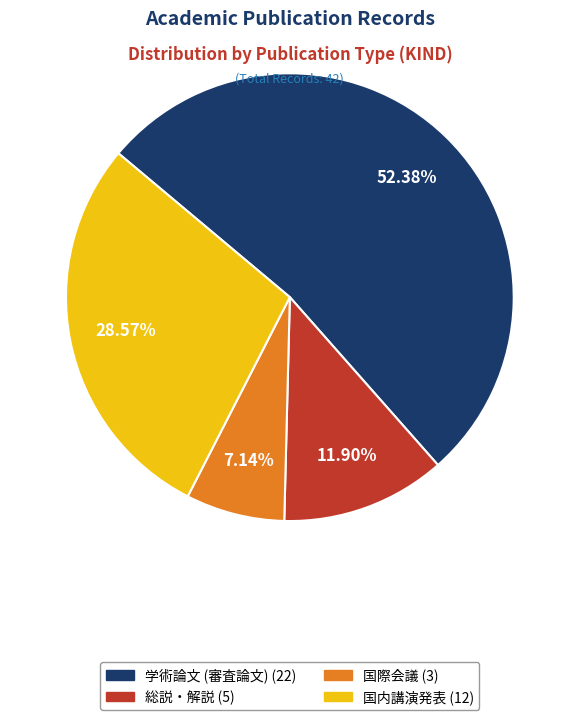

The 国際会議 slice represents 2% of the pie. True or false?

False